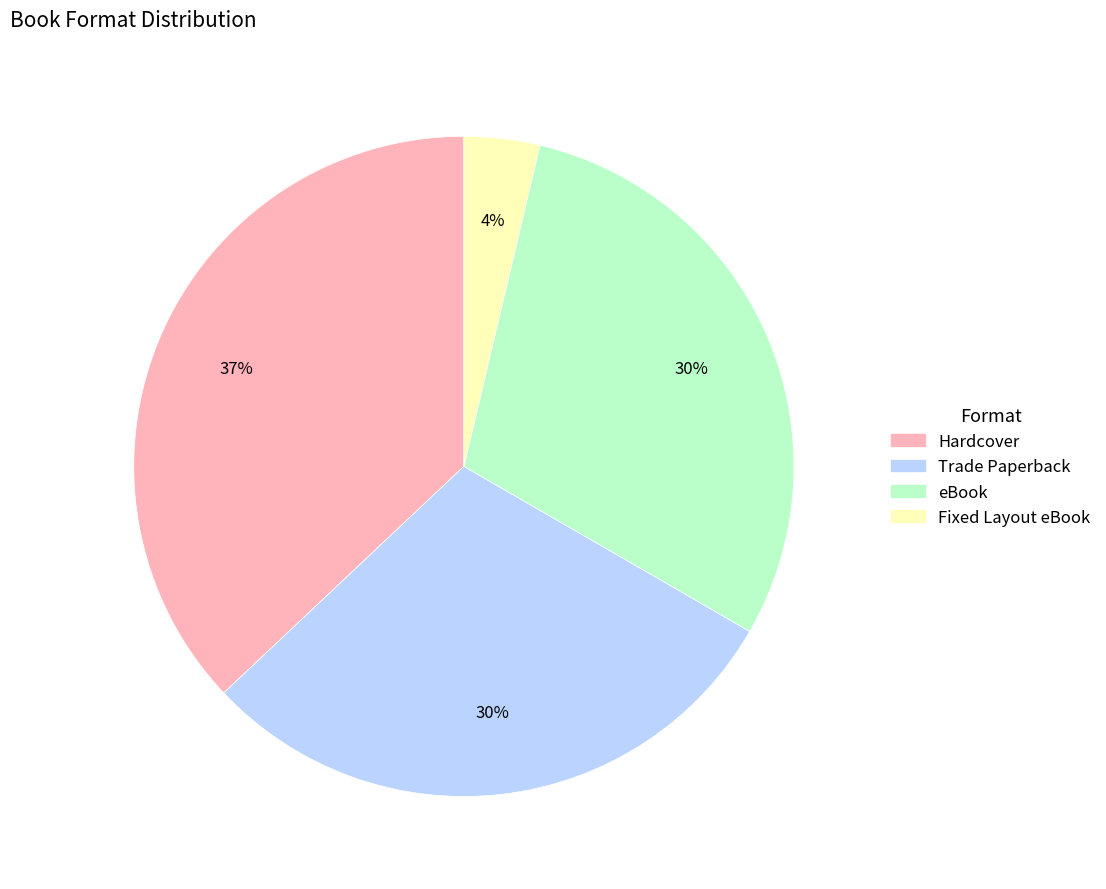

Is there any slice that represents more than half of the pie?

No